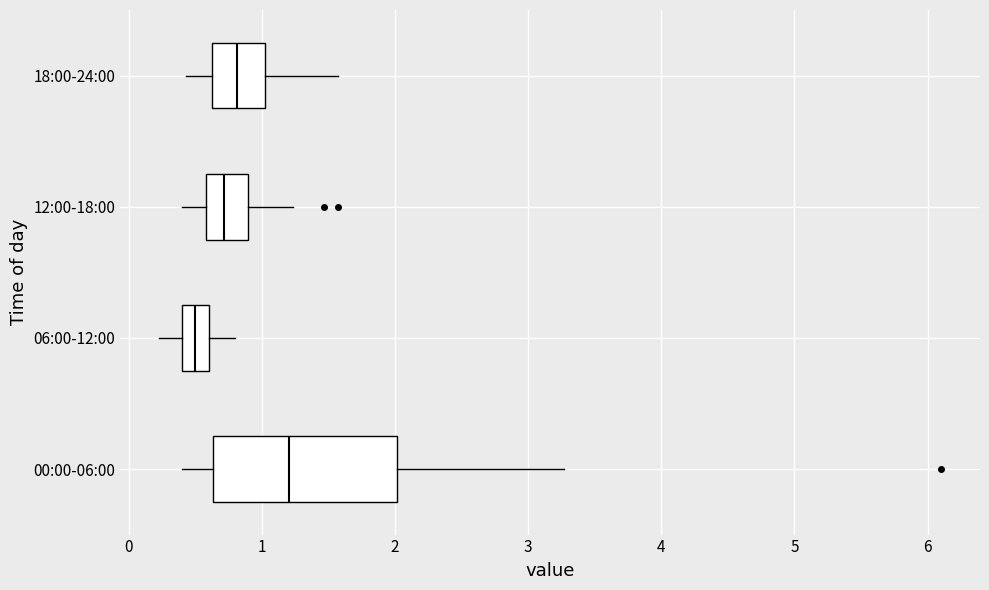

Comparing the boxes themselves (not the whiskers), which one is the widest?

00:00-06:00